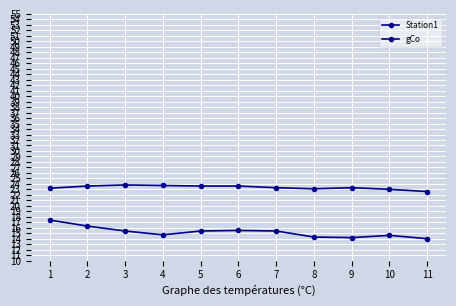

What is the difference between the Station1 values at 10 and 2?

0.6